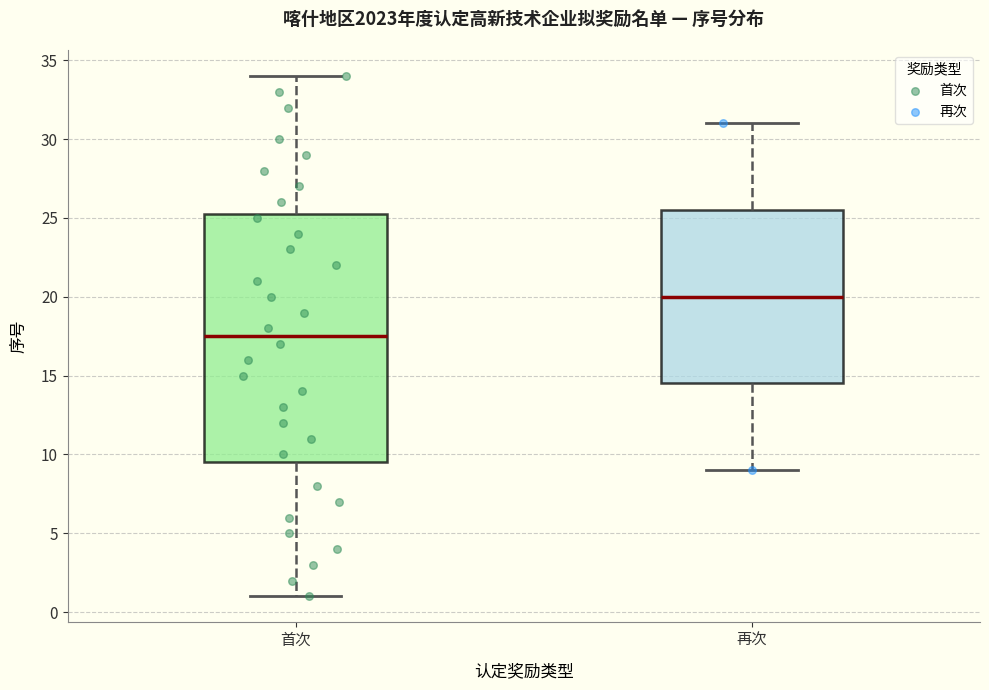

Reading left to right, transcribe this box plot: for each box, give where its median line is, the range the box spans, and where its two whiskers end, as read against the y-axis. The values are not printed on the chart, so give them approximately, as read against the axis.

首次: median 17.5, box 9.5 to 25.5, whiskers 1.0 to 34.0
再次: median 20.0, box 14.5 to 25.5, whiskers 9.0 to 31.0